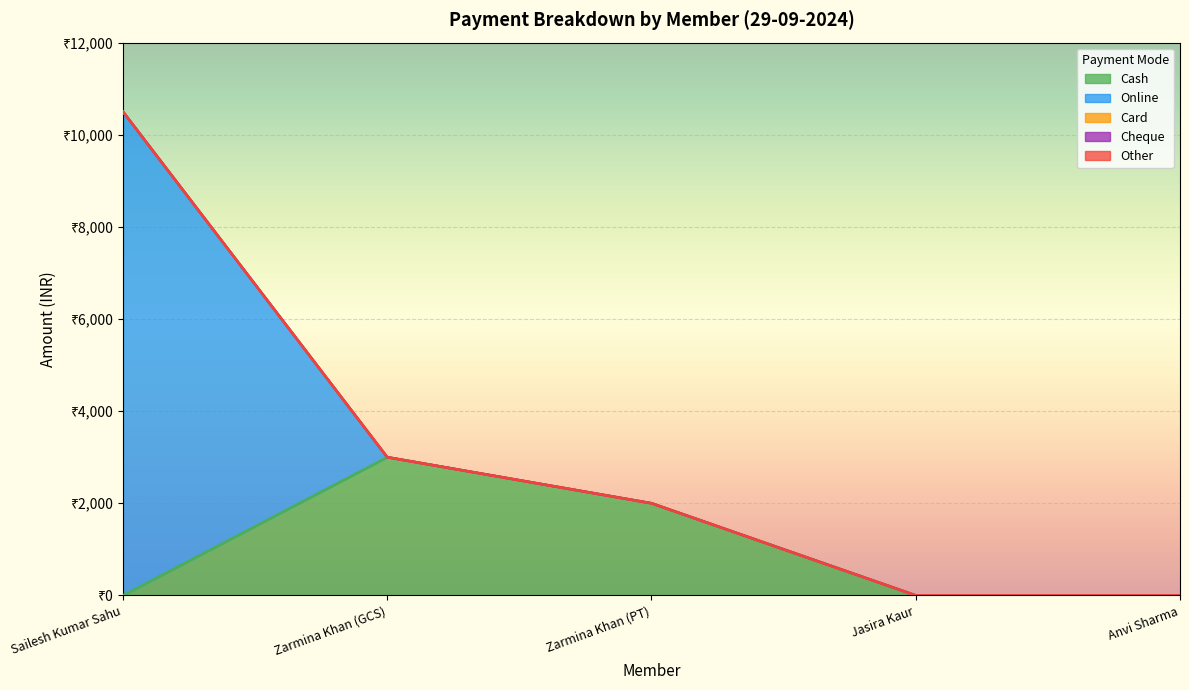

Reading right to left, transcribe all the data shown in this chart.

Cash: Anvi Sharma=0	Jasira Kaur=0	Zarmina Khan (PT)=2000	Zarmina Khan (GCS)=3000	Sailesh Kumar Sahu=0
Online: Anvi Sharma=0	Jasira Kaur=0	Zarmina Khan (PT)=0	Zarmina Khan (GCS)=0	Sailesh Kumar Sahu=10500
Card: Anvi Sharma=0	Jasira Kaur=0	Zarmina Khan (PT)=0	Zarmina Khan (GCS)=0	Sailesh Kumar Sahu=0
Cheque: Anvi Sharma=0	Jasira Kaur=0	Zarmina Khan (PT)=0	Zarmina Khan (GCS)=0	Sailesh Kumar Sahu=0
Other: Anvi Sharma=0	Jasira Kaur=0	Zarmina Khan (PT)=0	Zarmina Khan (GCS)=0	Sailesh Kumar Sahu=0